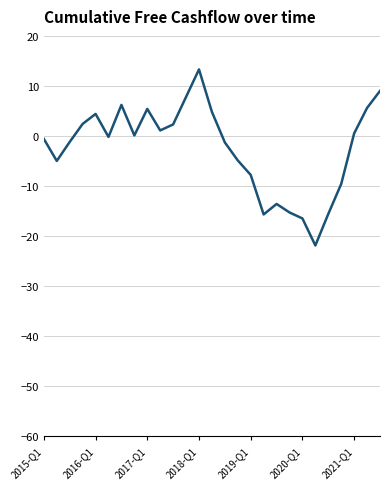

What is the minimum value shown in the chart?

-21.9